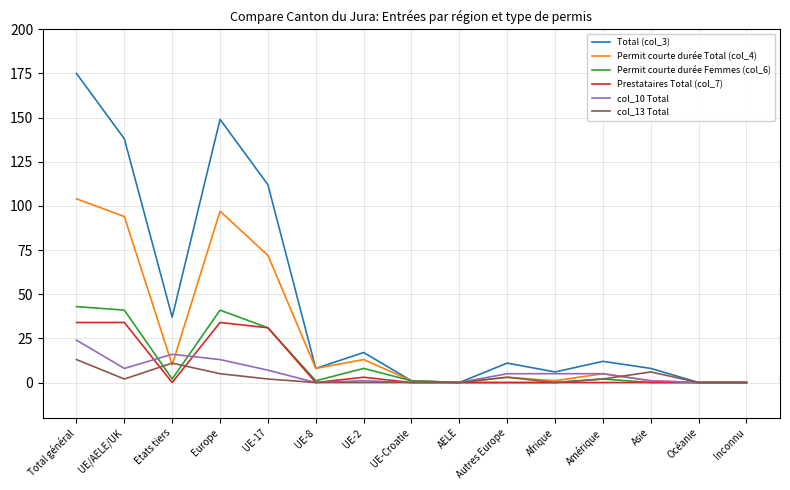

What is the spread (max minus min) of values at UE-2?

17